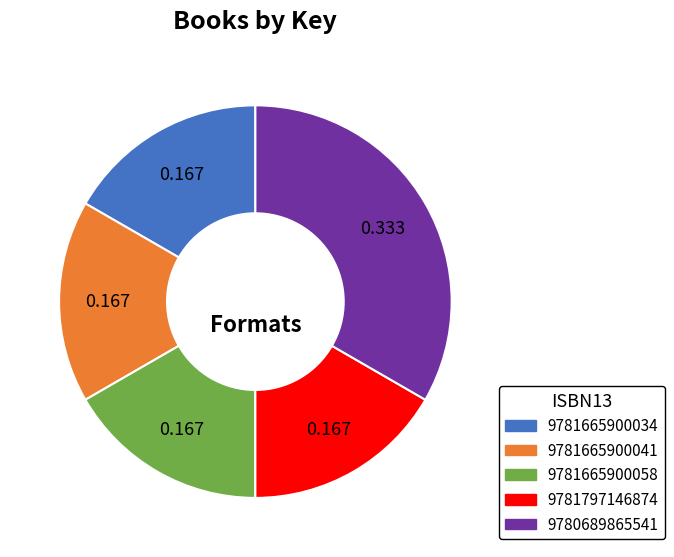

Is there a majority slice in this chart?

No